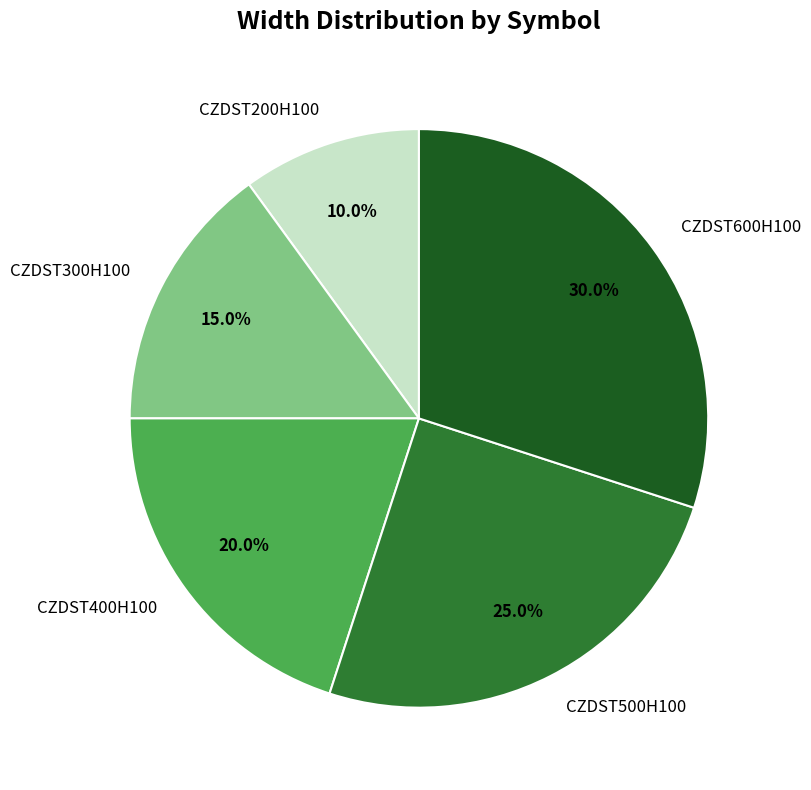

What percentage is the CZDST200H100 slice, to the nearest percent?

10%